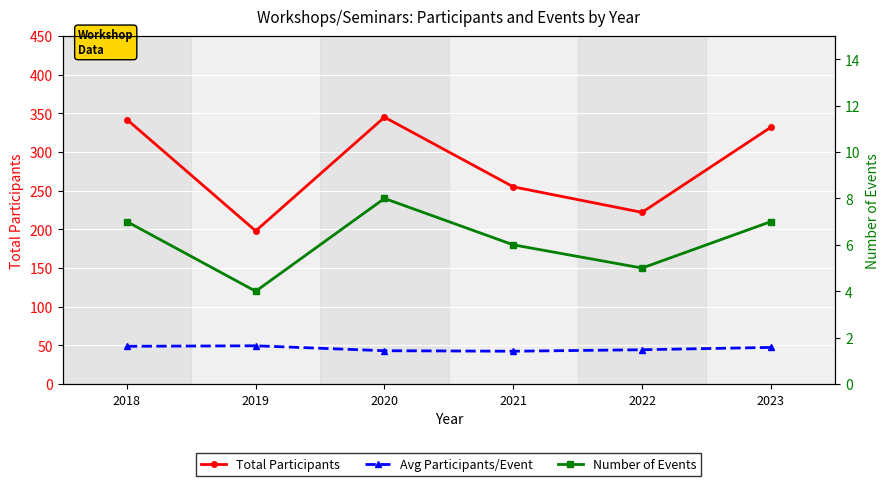

How many interior local valleys does the Avg Participants/Event series have?

1